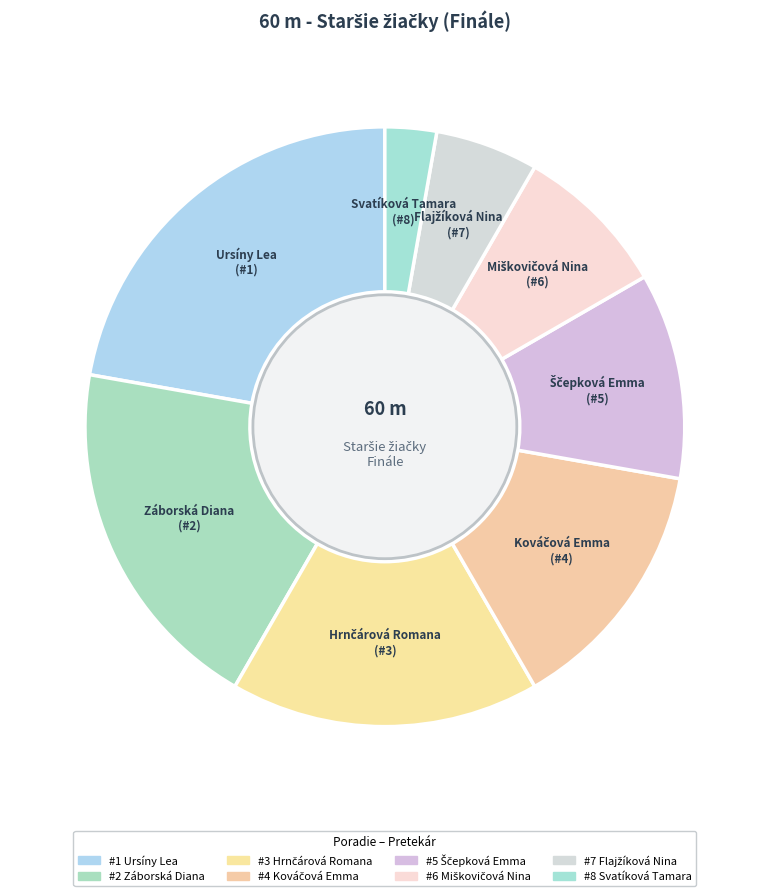

Is it true that Záborská Diana is 25% of the pie?

False